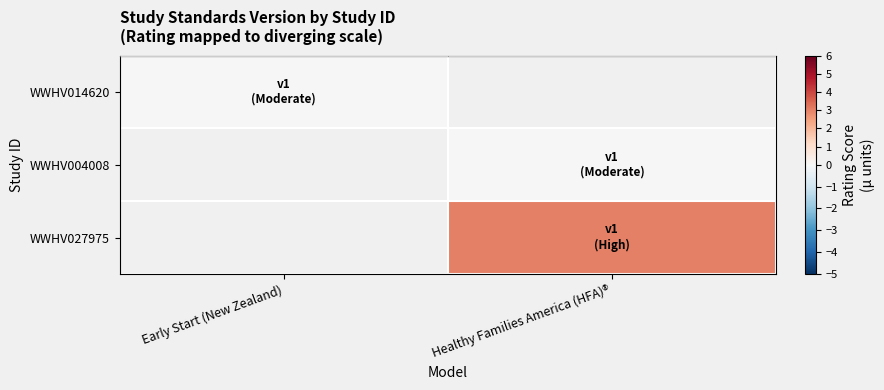

How many series are shown in this chart?

3